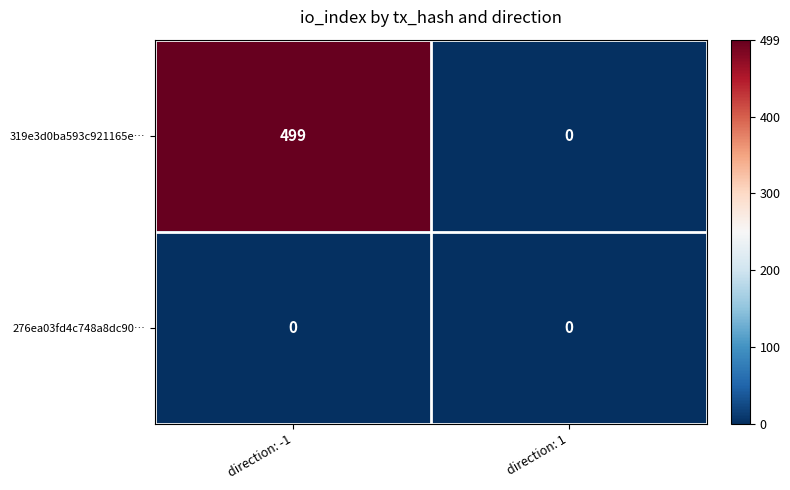

Between direction: -1 and direction: 1, which series saw the biggest shift?

319e3d0ba593c921165e…